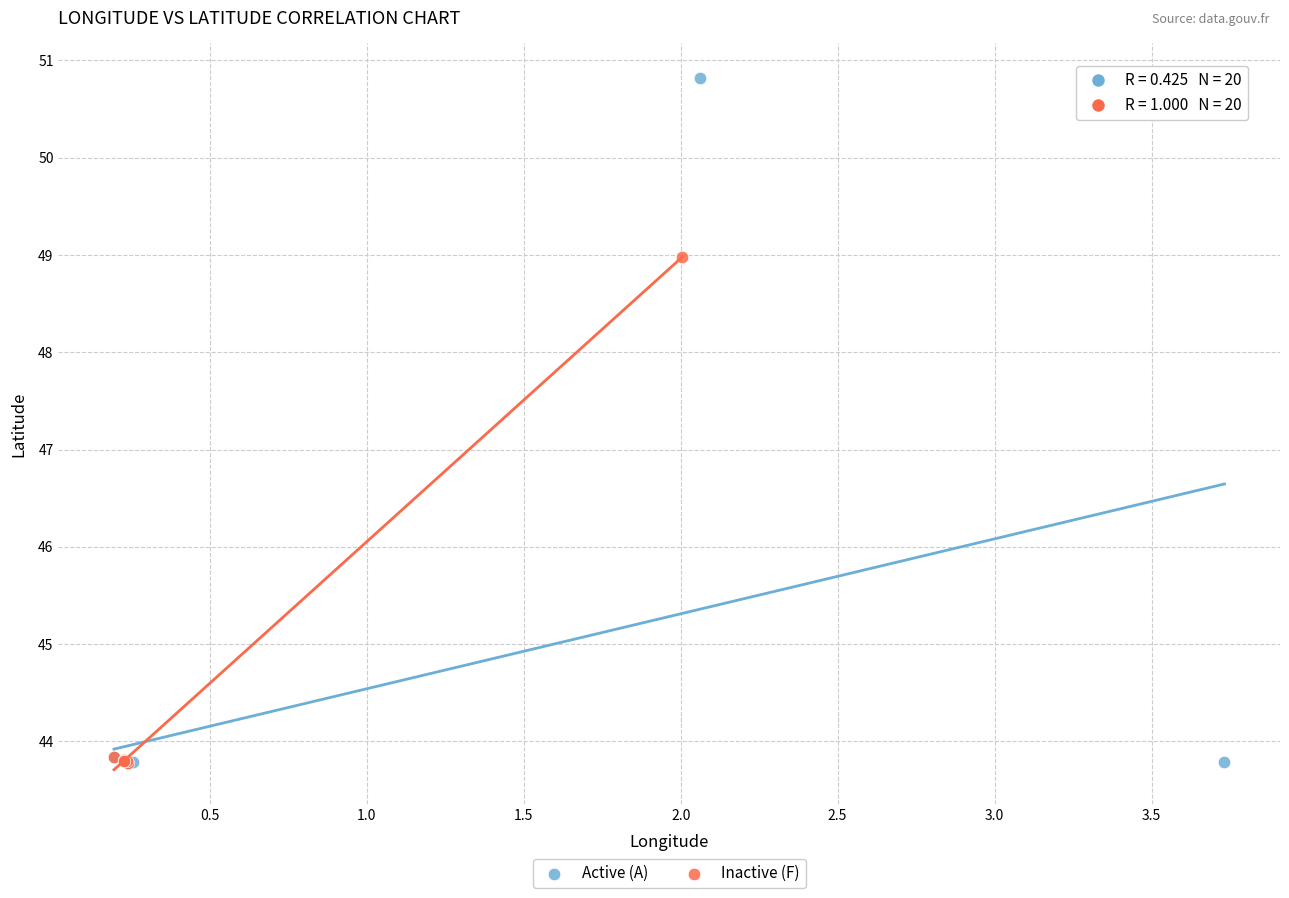

Which series has the widest spread of Y values?

Active (A)